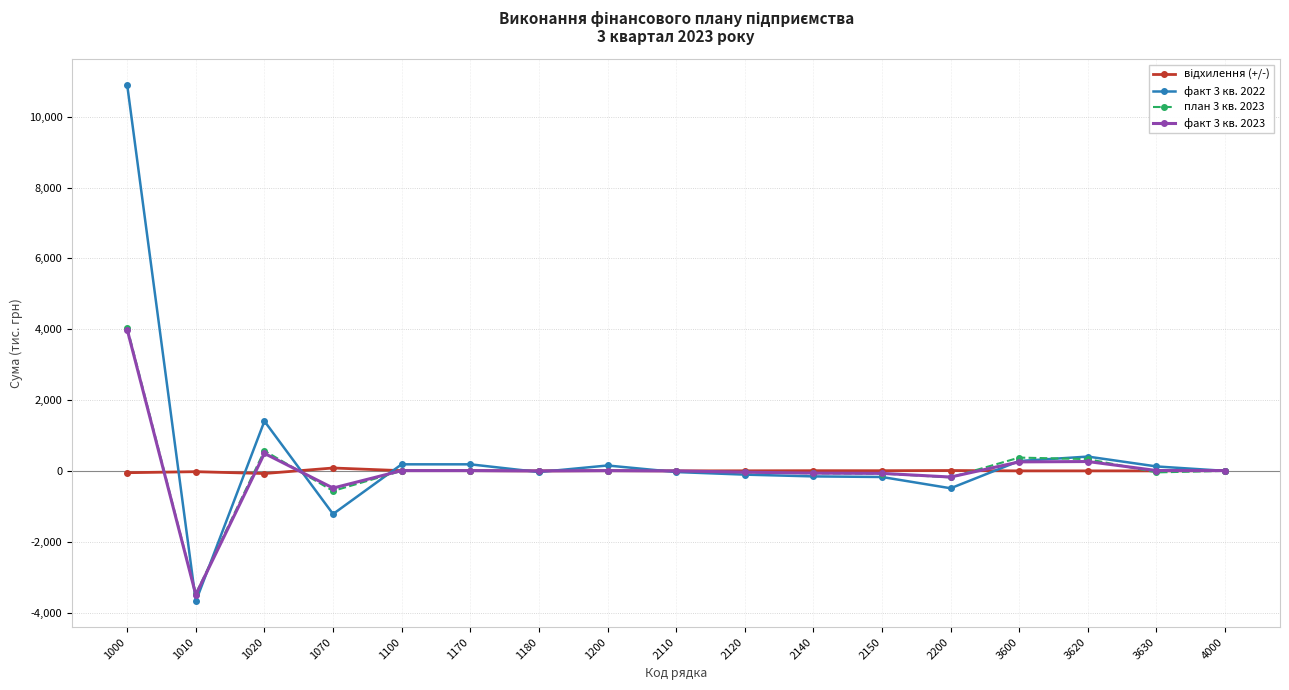

What is the value of the план 3 кв. 2023 point at the 15th from the left?

332.0